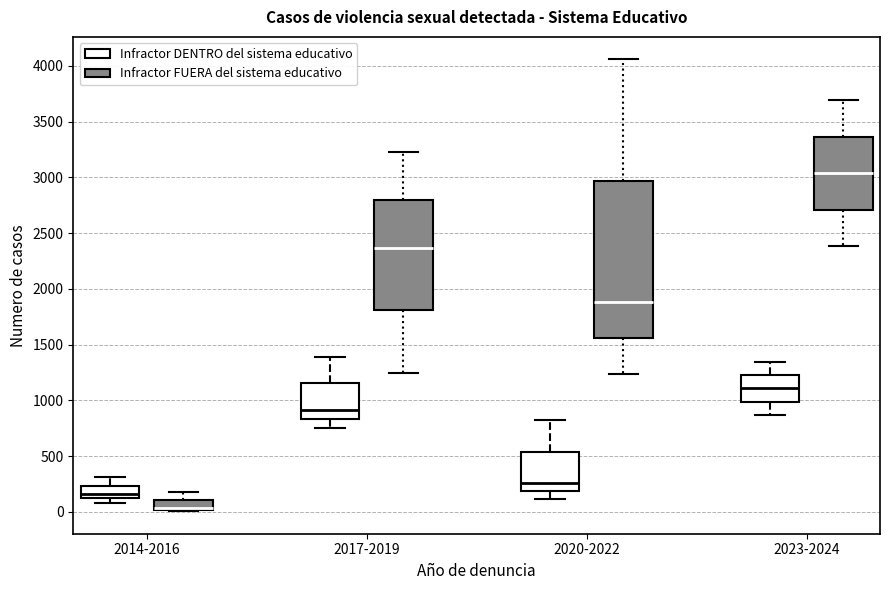

Comparing the boxes themselves (not the whiskers), which one is the tallest?

2020-2022 (Infractor FUERA del sistema educativo)